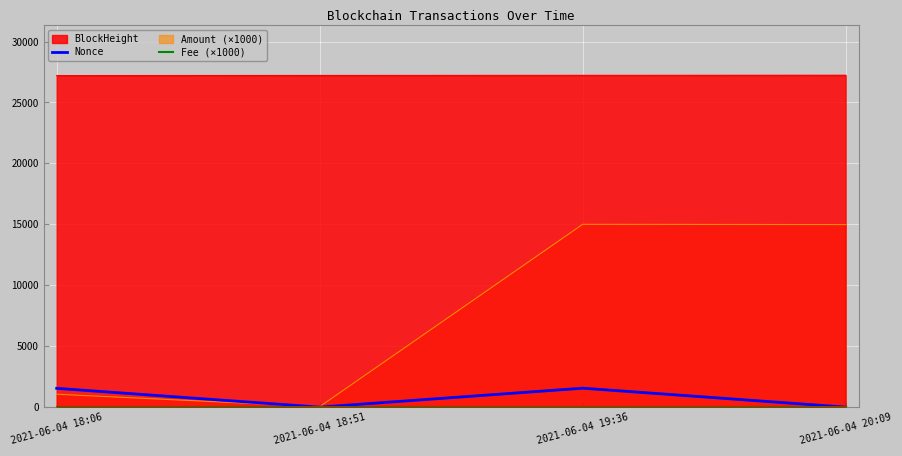

Where is the first local minimum for Nonce?

2021-06-04 18:51